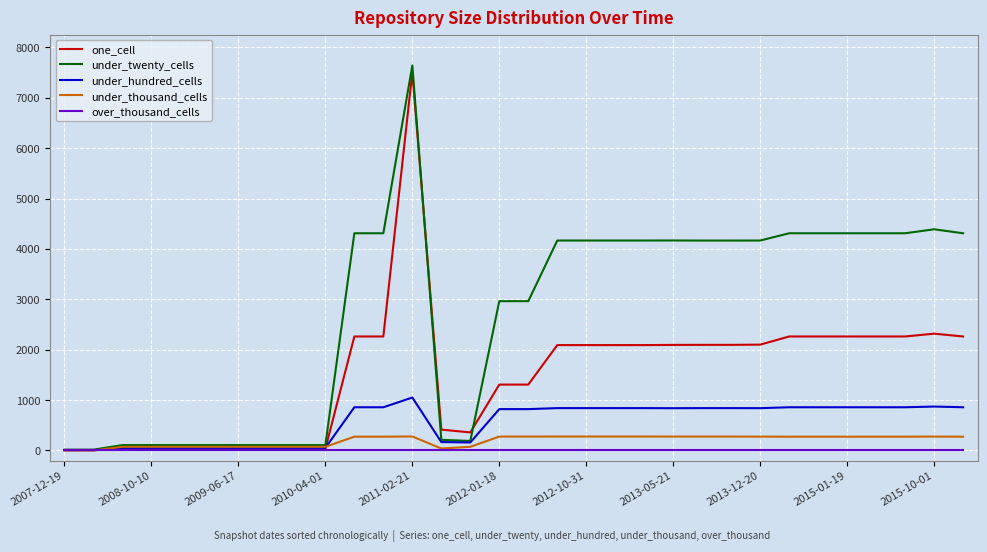

Which series has the largest range (max minus min)?

under_twenty_cells